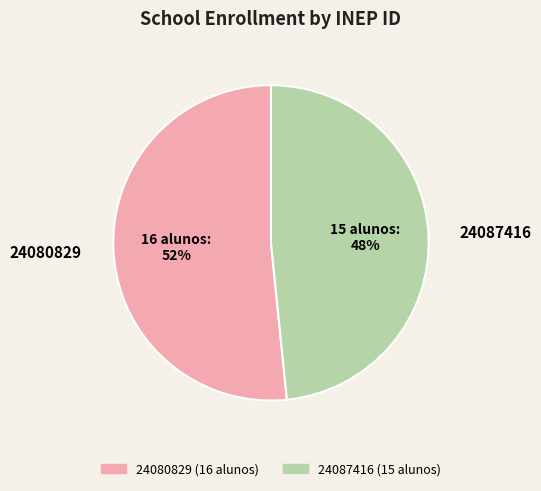

To the nearest percent, what is the average slice percentage?

50%